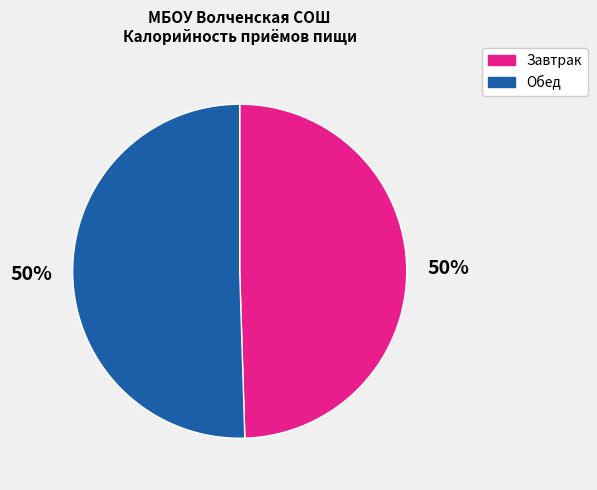

To the nearest percent, what is the average slice percentage?

50%